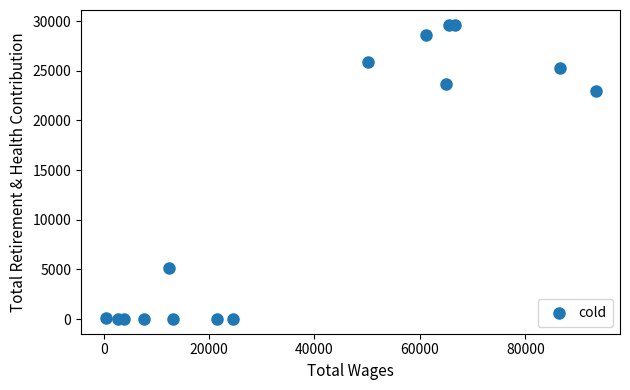

What Y value in the scatter plot is closest to 14820?

22985